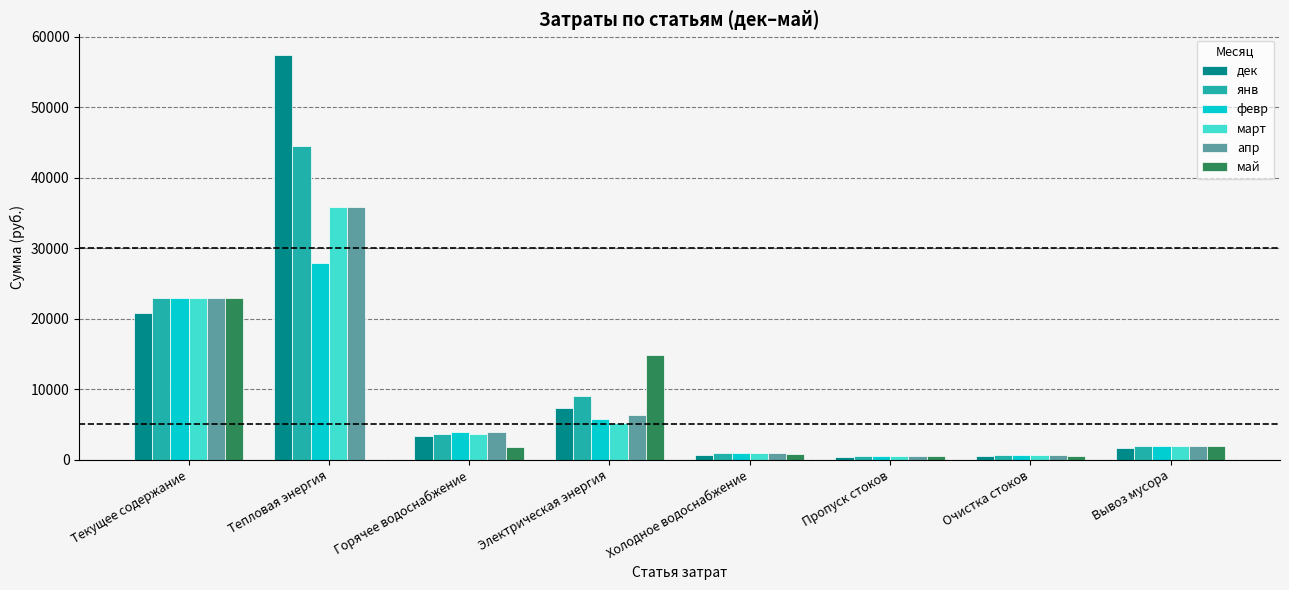

What is the sum of all март values?

71614.2